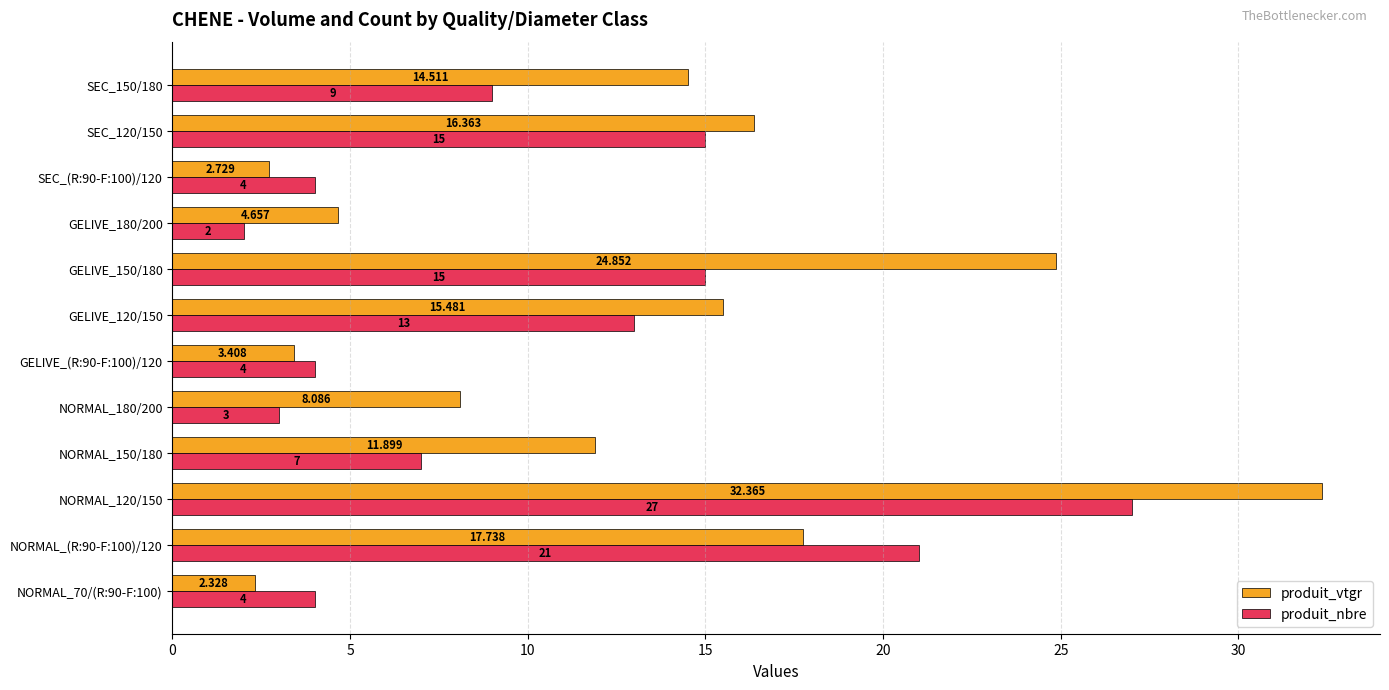

Count the number of categories in the chart.

12